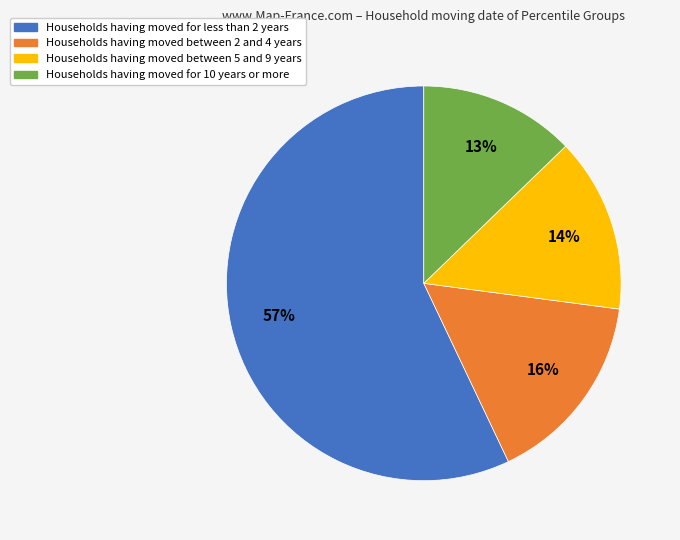

Does any single category account for the majority?

Yes